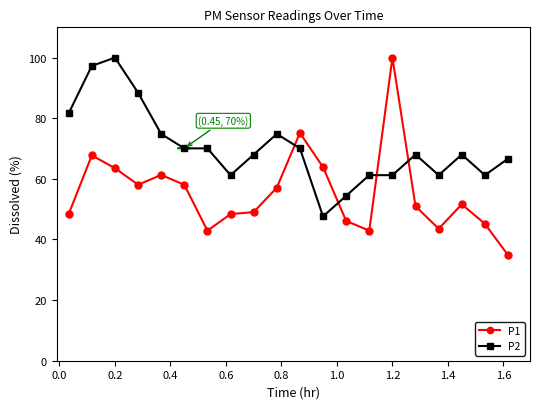

Does the chart have visible grid lines?

No